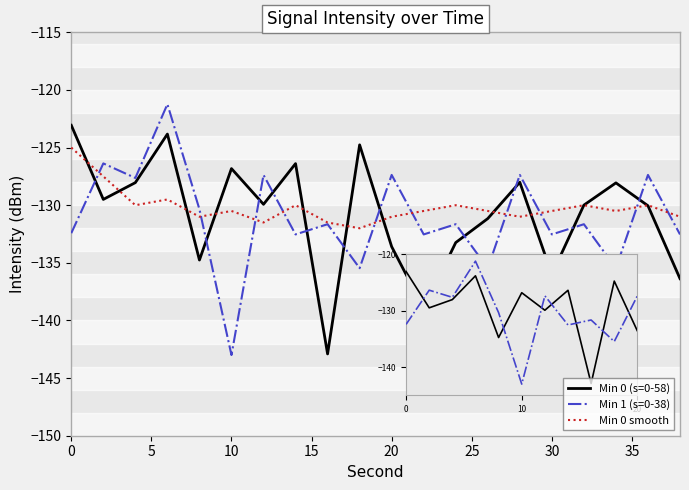

Which series has the largest total across all categories?

Min 0 smooth